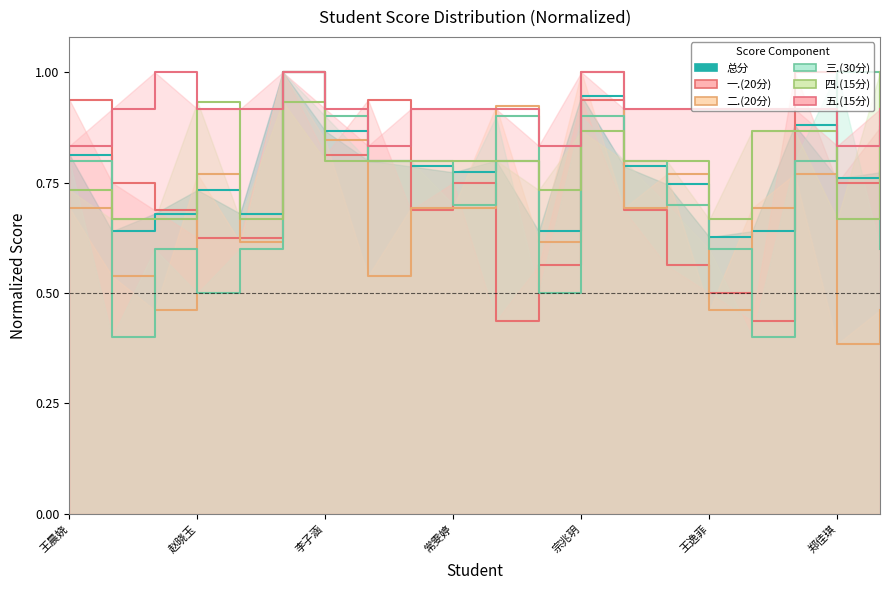

At how many categories does at least one series exceed 0?

20